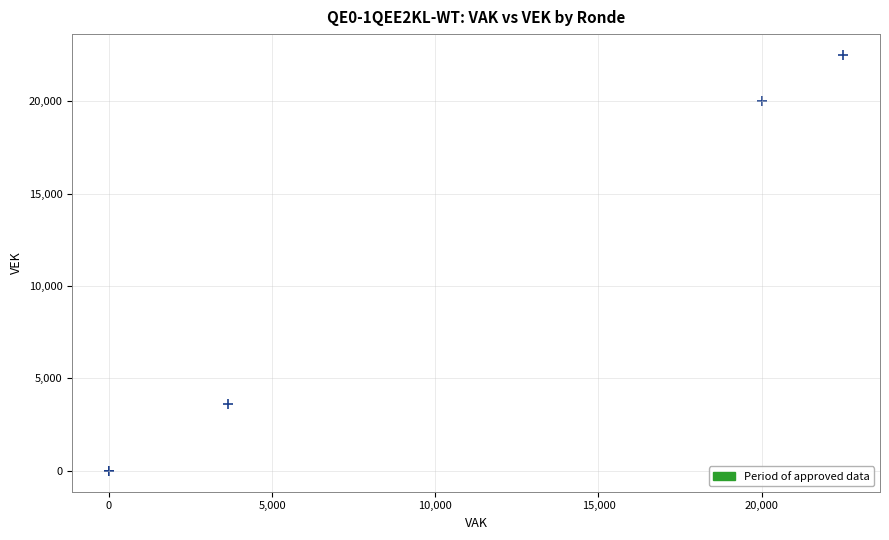

What Y value in the scatter plot is closest to 11250?

3645